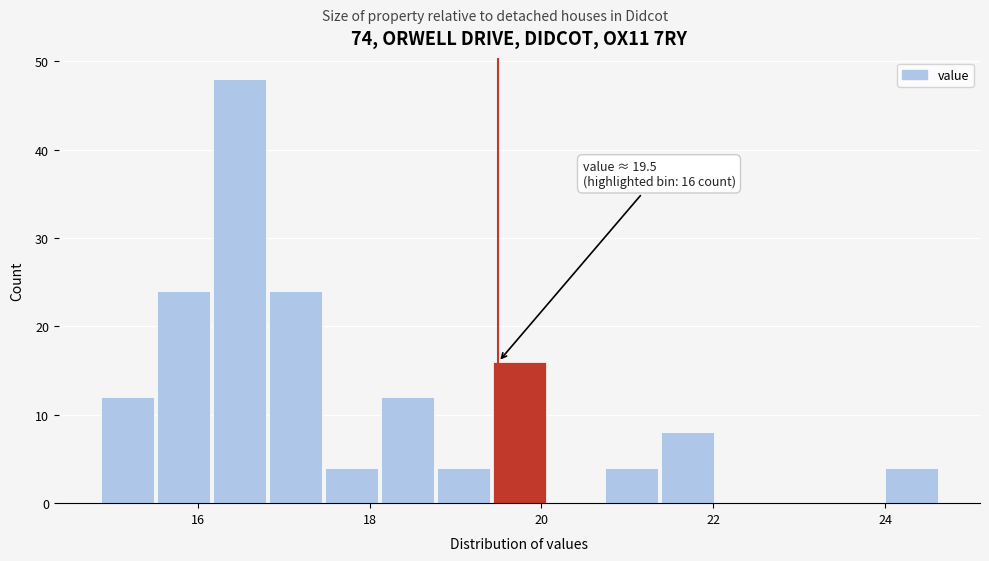

Around what value on the x-axis is the tallest bar? Give the approximate position of its centre, as read against the axis.

16.4